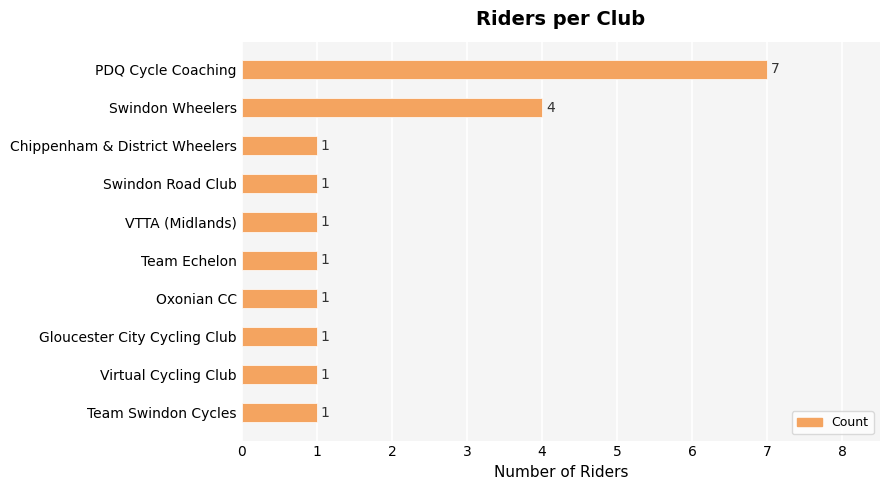

How many bars are there in total?

10